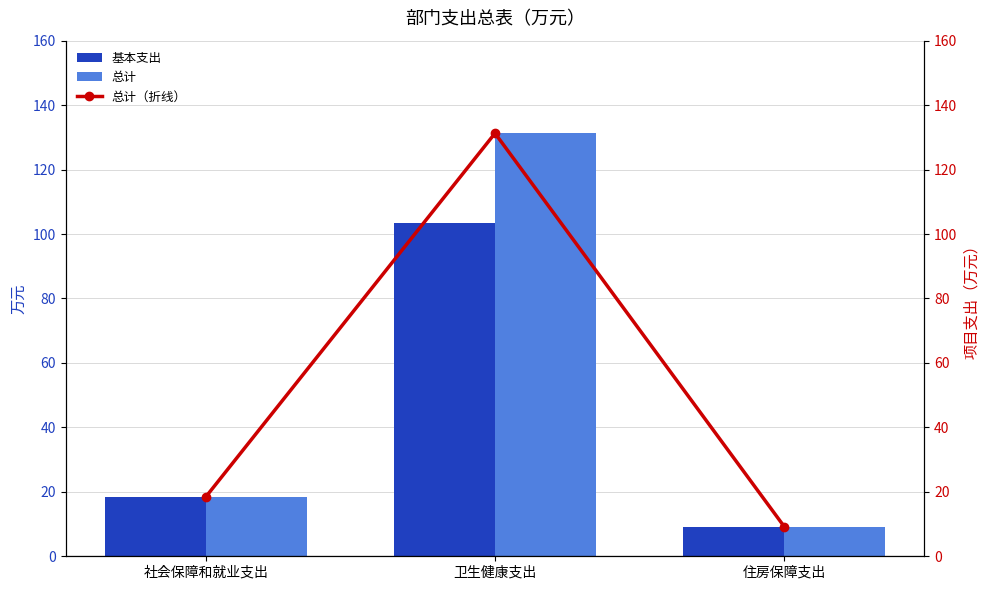

Reading right to left, what are all the values shown in this chart?

基本支出: 9.2	103.3	18.4
总计: 9.2	131.3	18.4
总计（折线）: 9.2	131.3	18.4